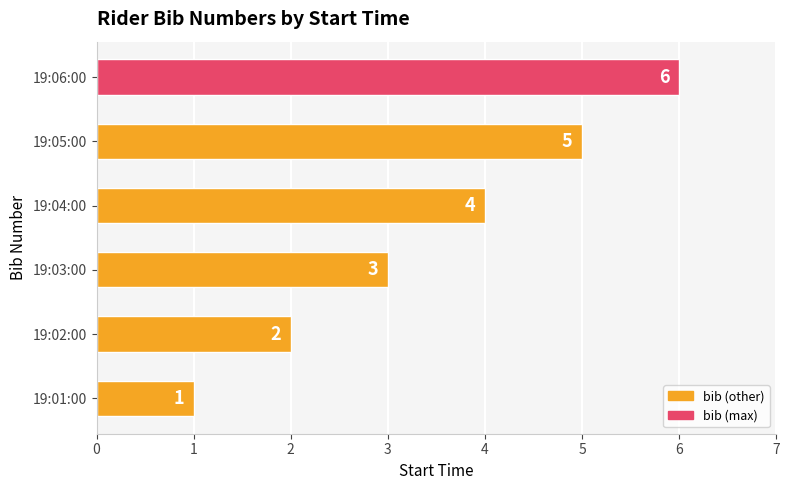

The chart shows a value of 4 at 19:04:00. True or false?

True